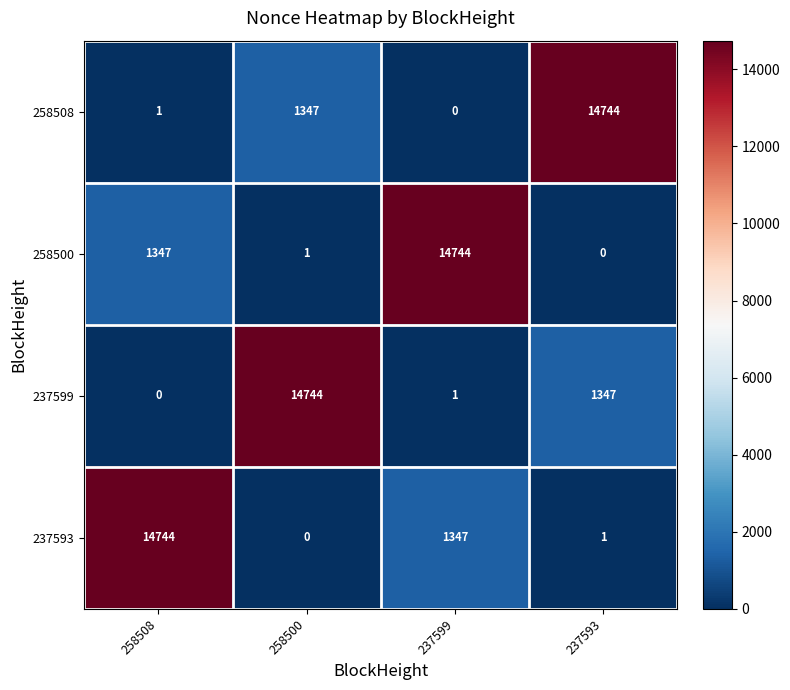

What is the maximum value for 258508?

14744